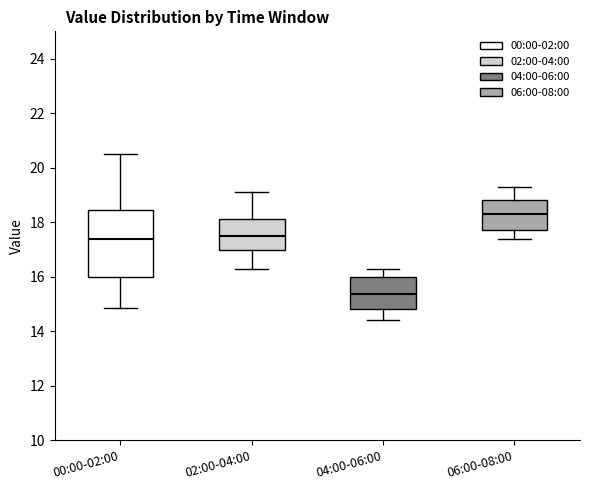

Comparing the boxes themselves (not the whiskers), which one is the tallest?

00:00-02:00